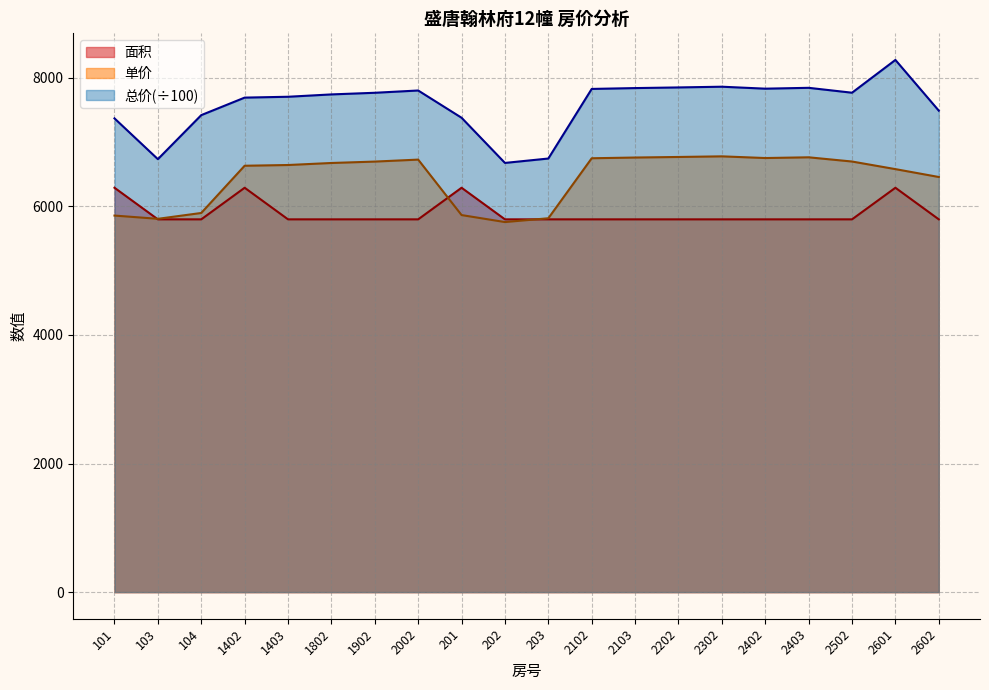

What is the minimum value shown in the chart?

5756.8